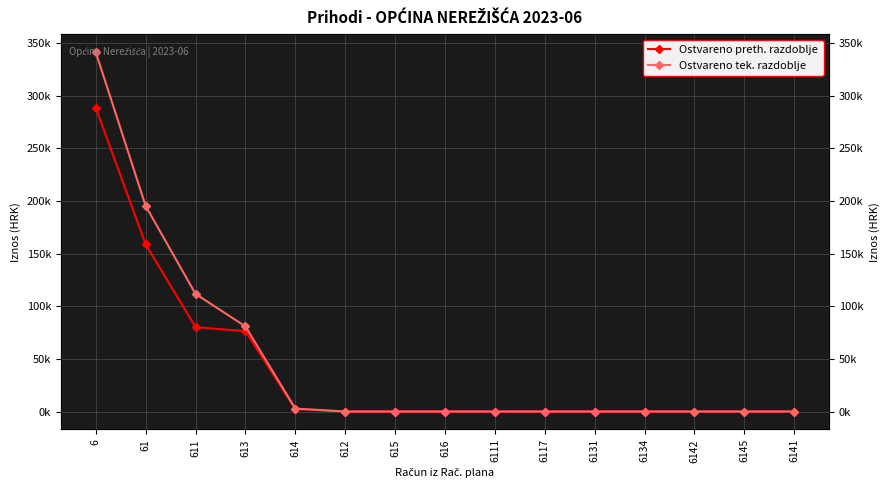

What is the label of the 13th point from the left?

6142